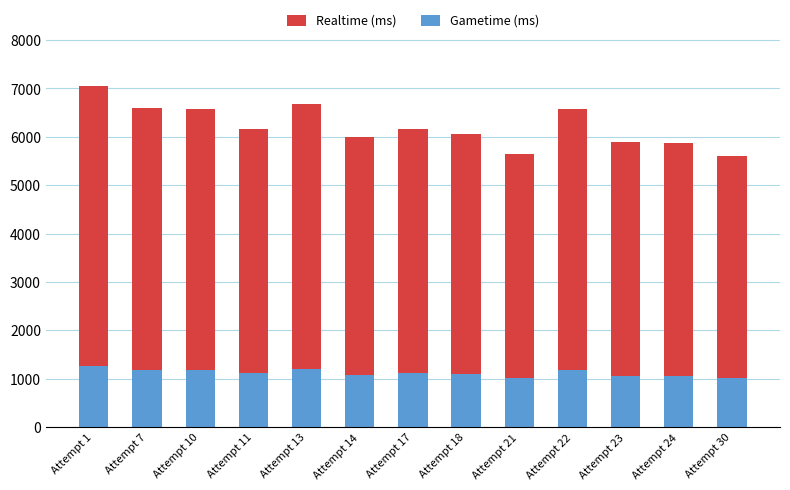

What is the highest value of the Gametime (ms) series?

1270.1